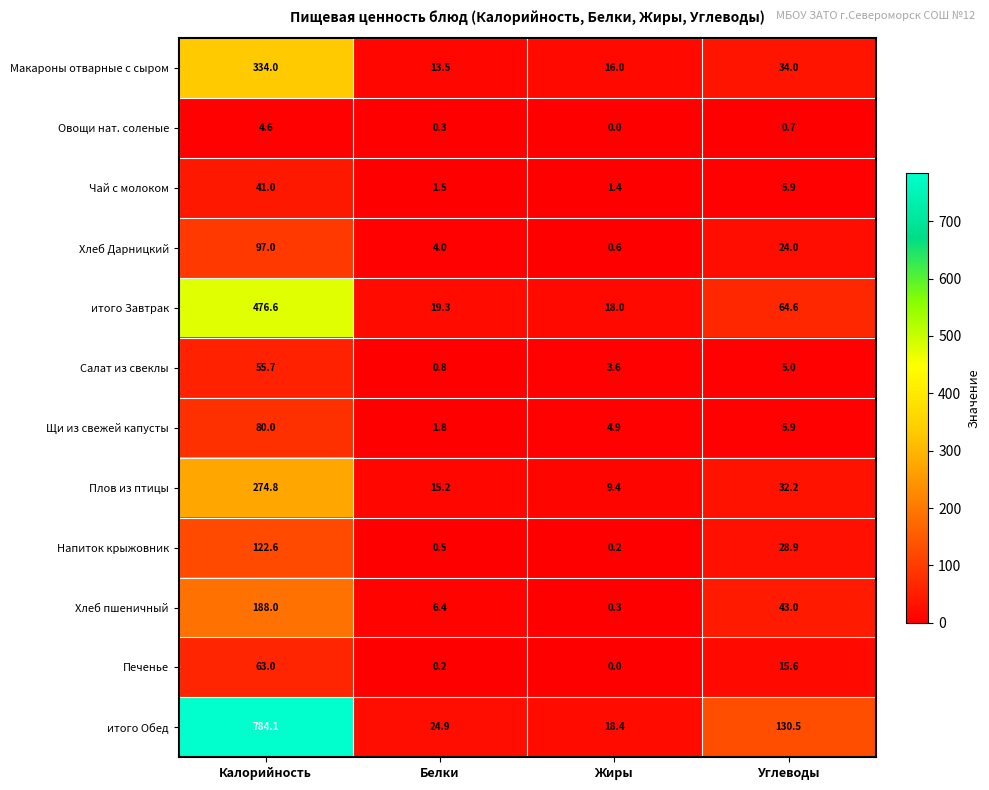

Which category has the lowest value across all series?

Жиры